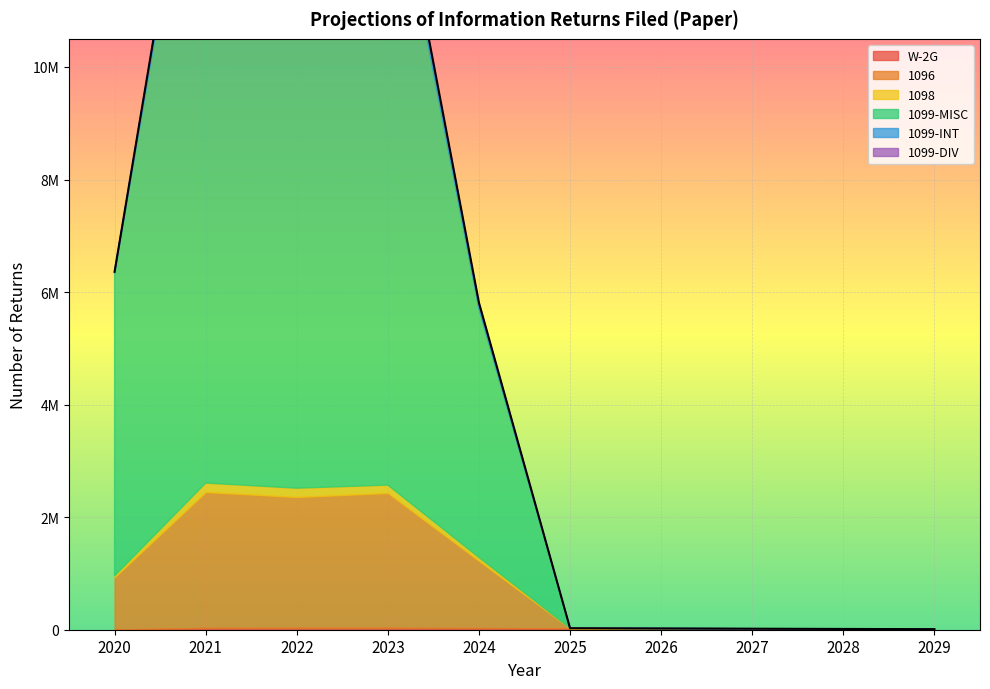

How many categories are shown in the chart?

10